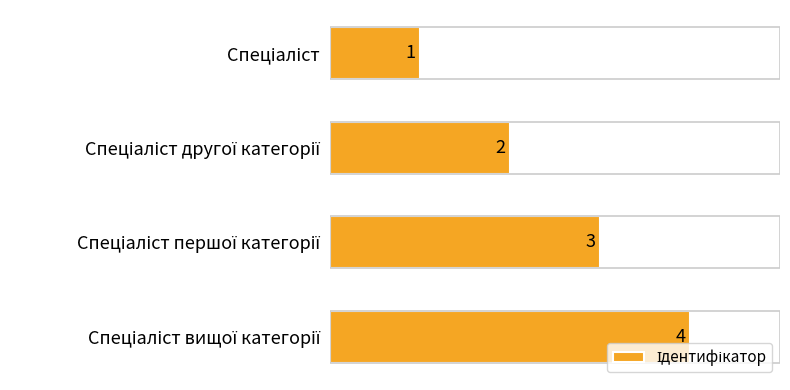

What is the difference between the second highest and second lowest values?

1